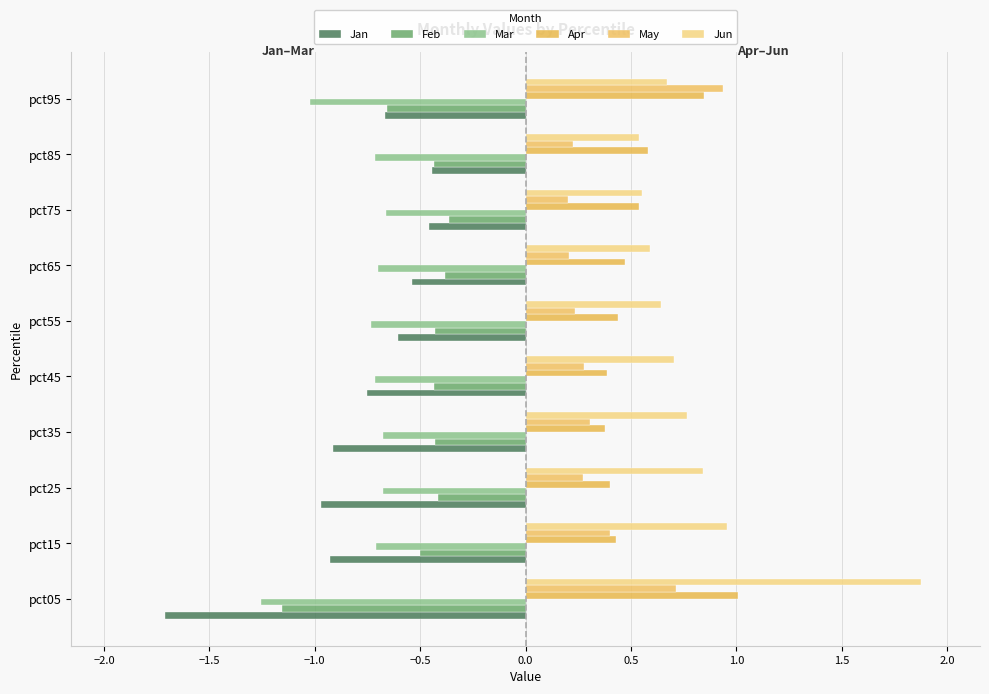

How many data points does each series have?

10